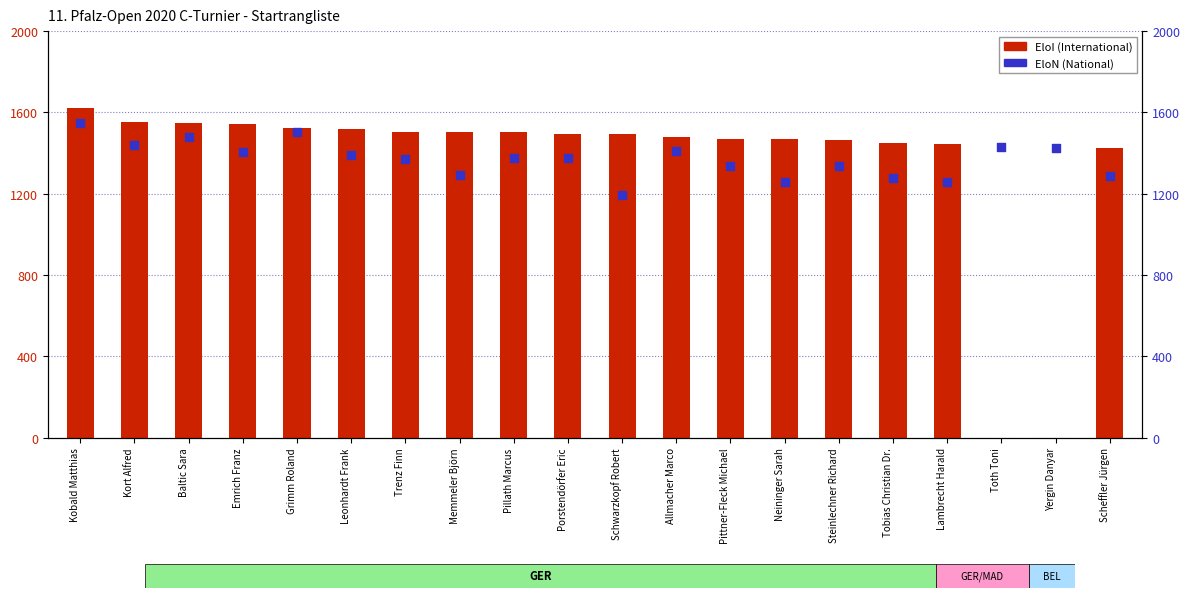

Which series reaches the maximum Y coordinate?

EloI